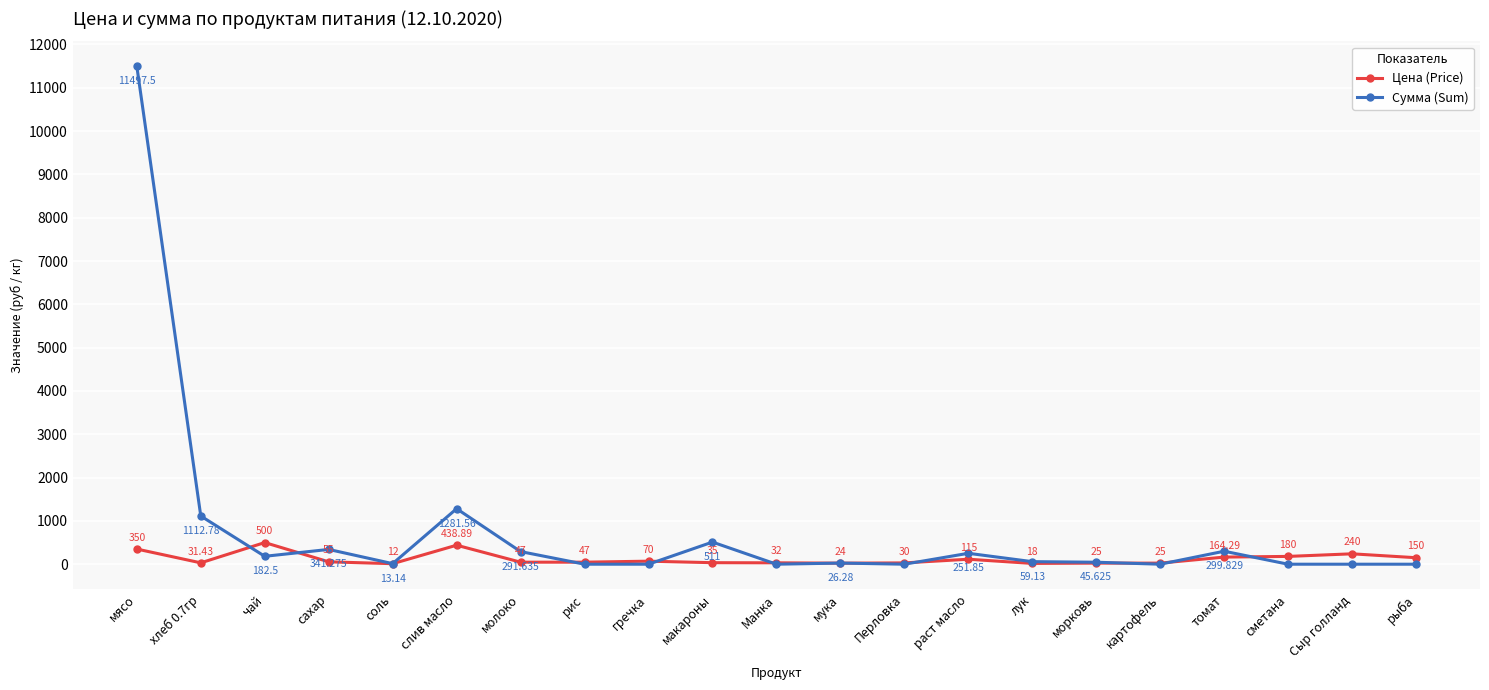

How many data points in Сумма (Sum) are less than 45?

10